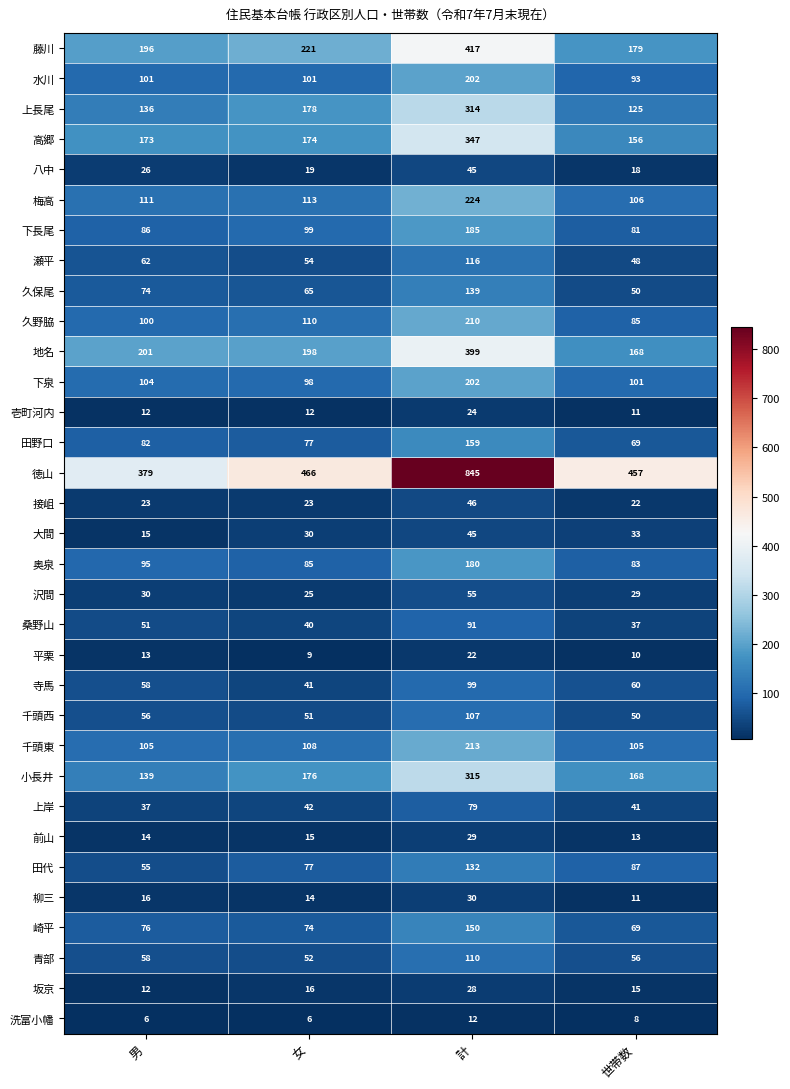

True or false: 梅高 has a value of 197 at 女.

False